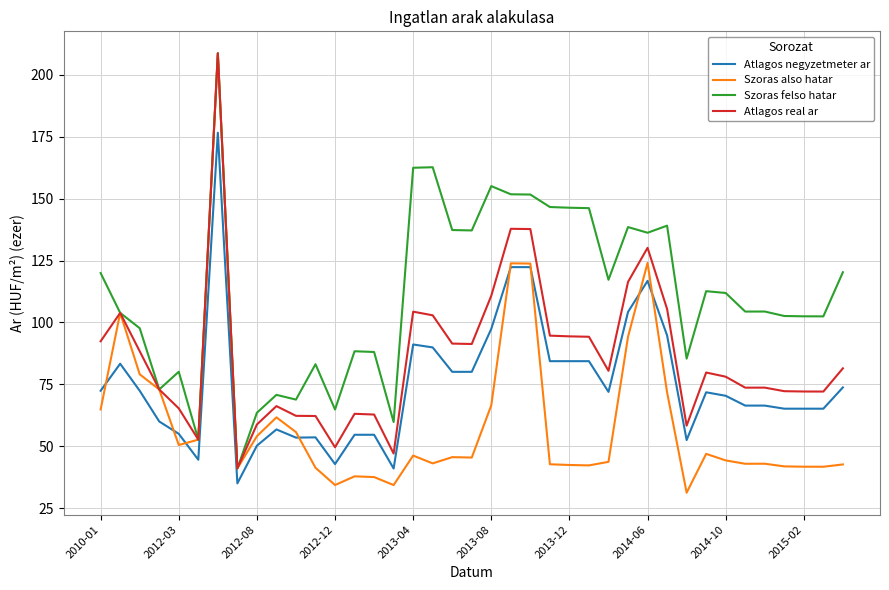

What is the average value of the Szoras also hatar series?

60.6